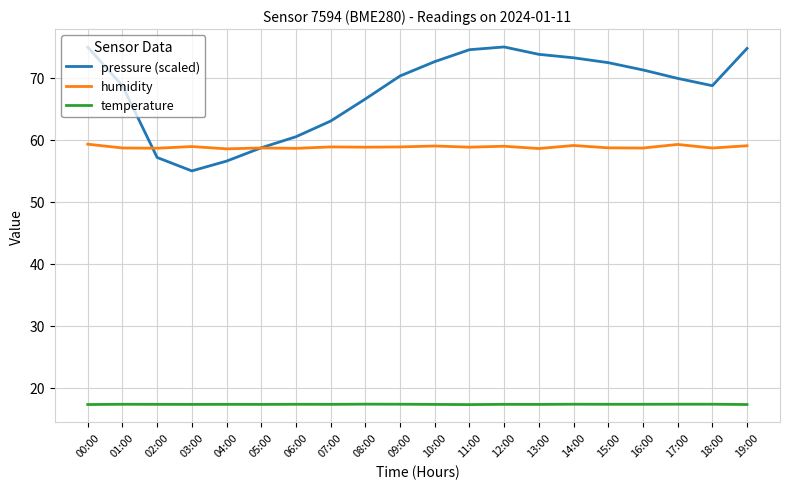

What is the highest value of the pressure (scaled) series?

75.0